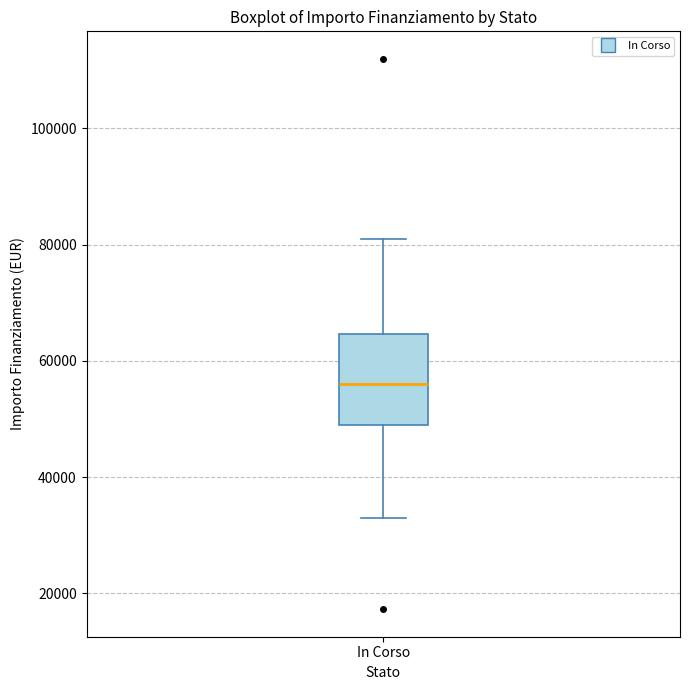

Transcribe this box plot: give where the median line is, the range the box spans, and where the two whiskers end, as read against the y-axis. The values are not printed on the chart, so give them approximately, as read against the axis.

median 56000, box 50000 to 64000, whiskers 32000 to 80000